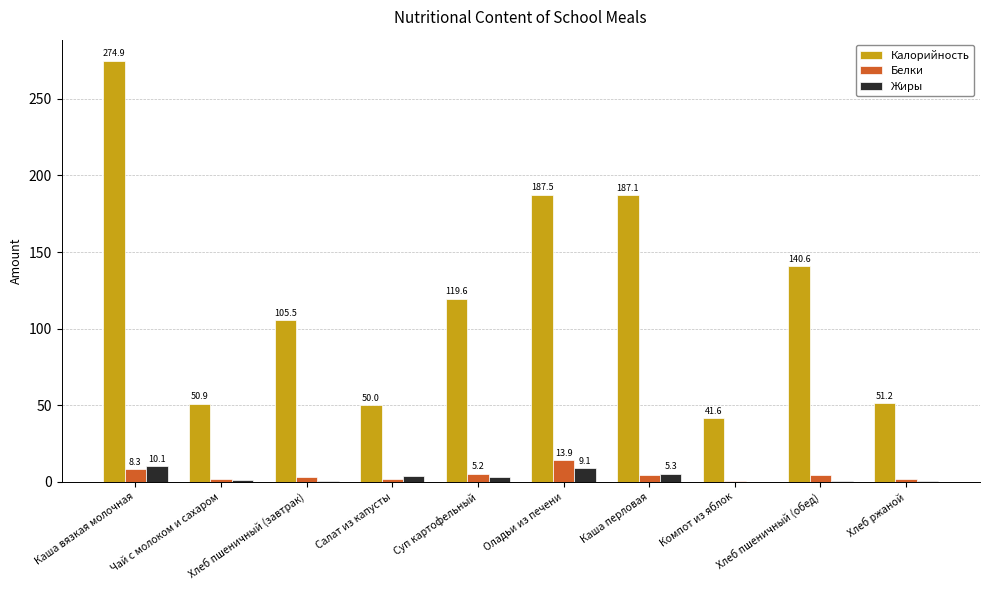

How many values in the Белки series exceed 4?

5